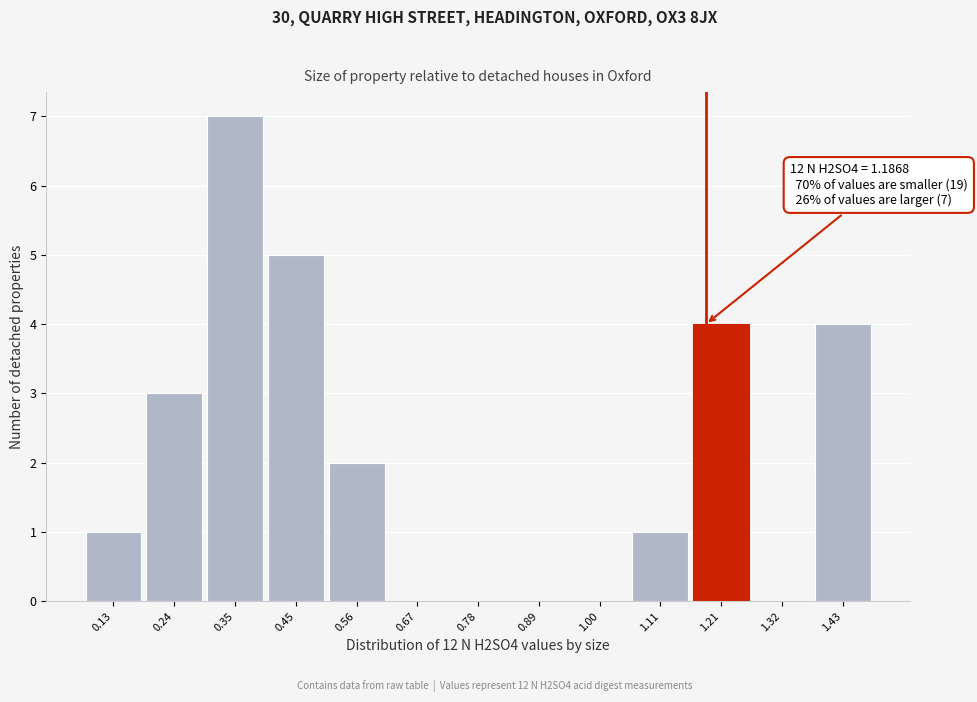

Over which range of the x-axis is the bar tallest?

0.30 to 0.40